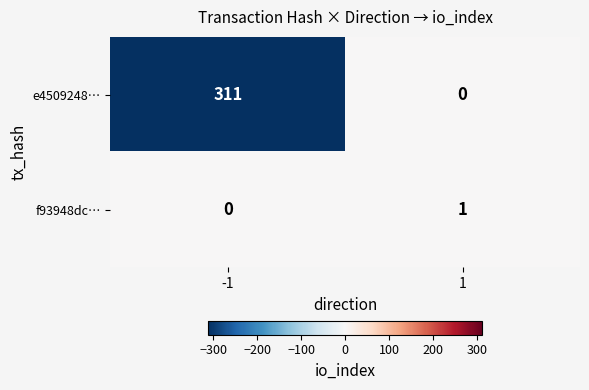

What is the total value across all series at 1?

1